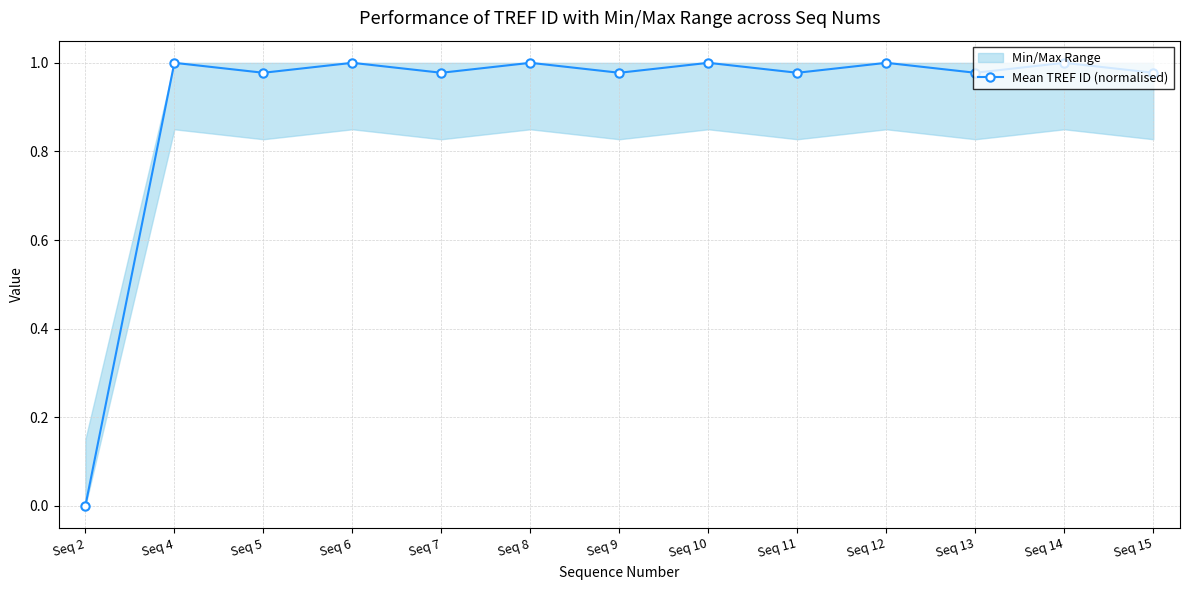

What is the sum of all values?

11.9